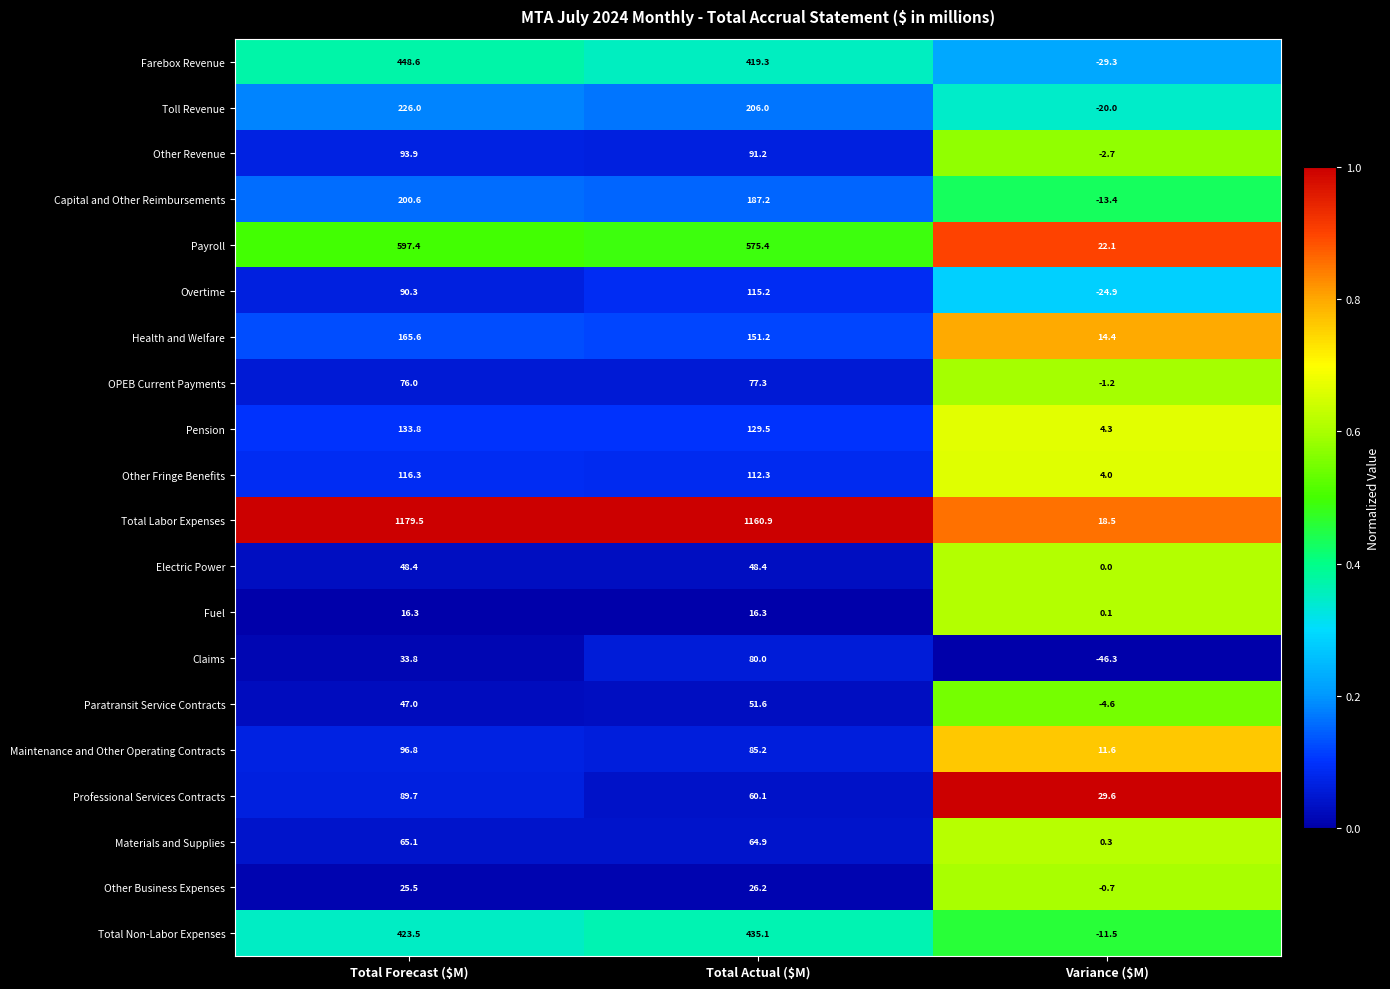

At Variance ($M), list the series in order from largest to smallest.

Professional Services Contracts, Payroll, Total Labor Expenses, Health and Welfare, Maintenance and Other Operating Contracts, Pension, Other Fringe Benefits, Materials and Supplies, Fuel, Electric Power, Other Business Expenses, OPEB Current Payments, Other Revenue, Paratransit Service Contracts, Total Non-Labor Expenses, Capital and Other Reimbursements, Toll Revenue, Overtime, Farebox Revenue, Claims